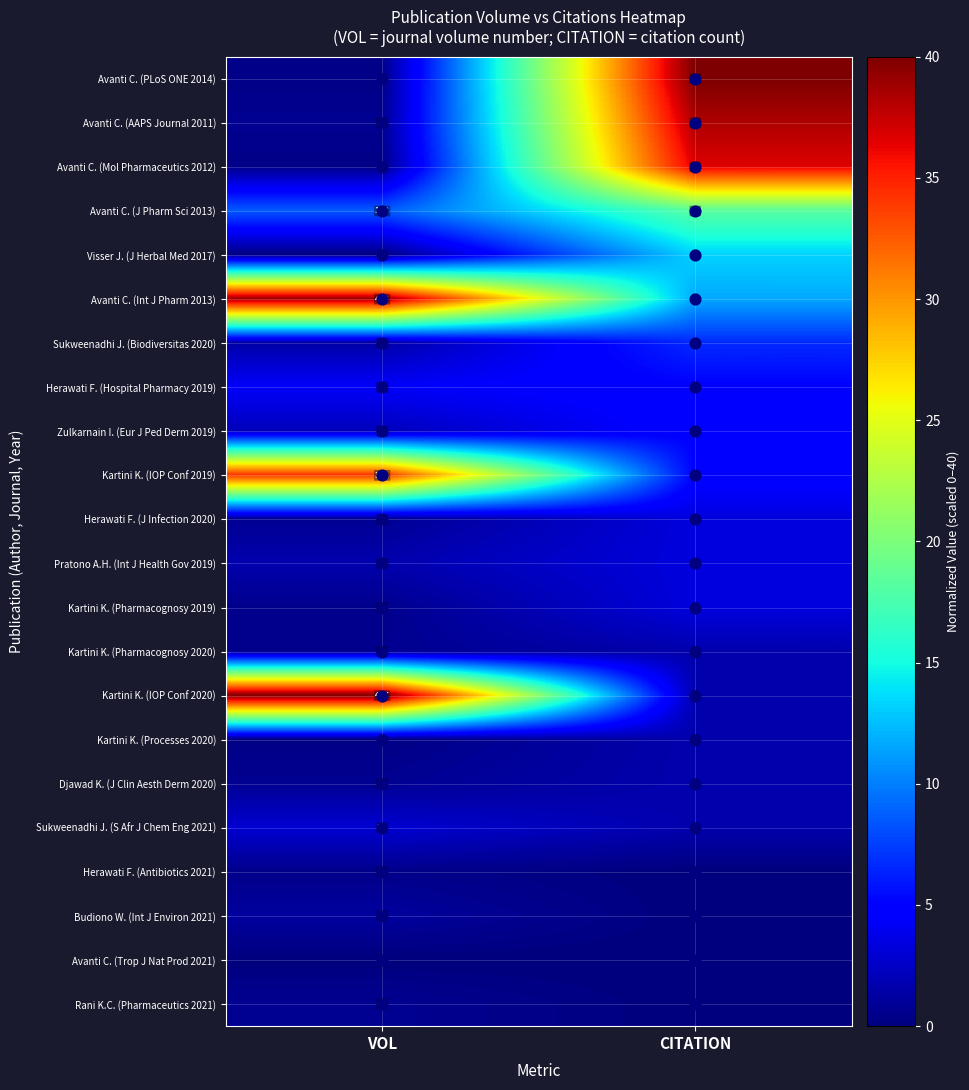

What is the difference between the maximum and minimum values in the Sukweenadhi J. (Biodiversitas 2020) series?

17